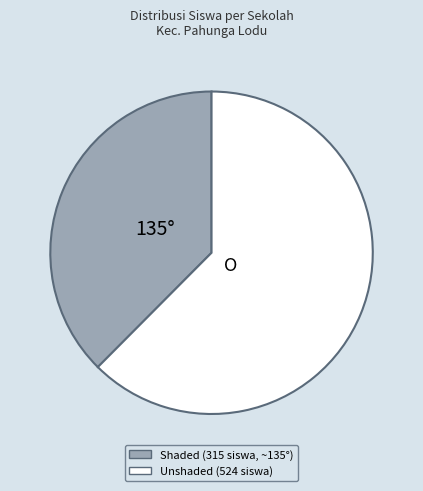

Is there any slice that represents more than half of the pie?

Yes